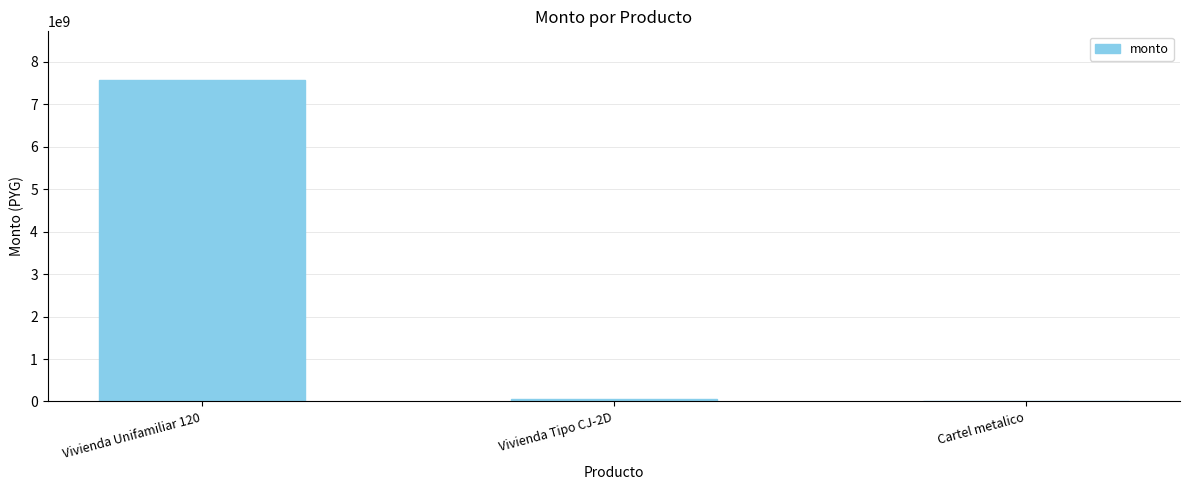

Where is the data nearest to the value 3791829300?

Vivienda Tipo CJ-2D